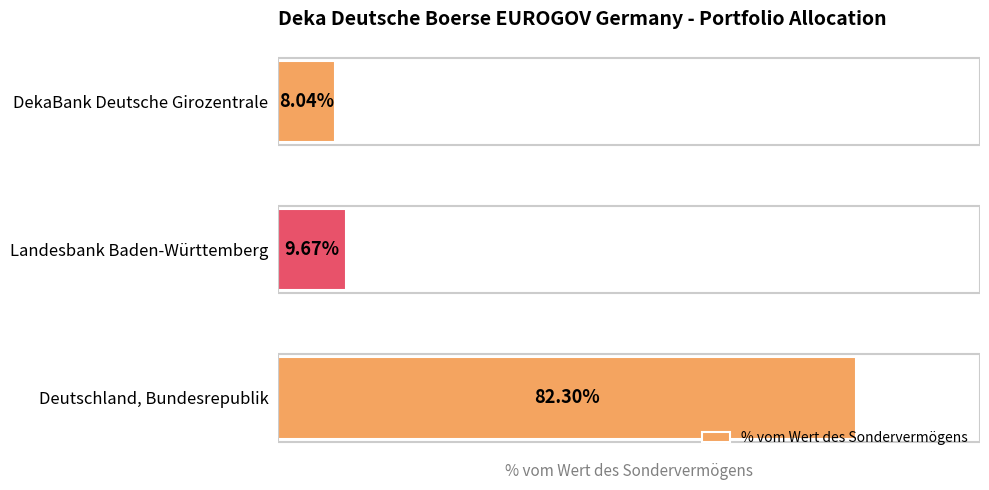

List the labels in order of value, largest first.

Deutschland, Bundesrepublik, Landesbank Baden-Württemberg, DekaBank Deutsche Girozentrale